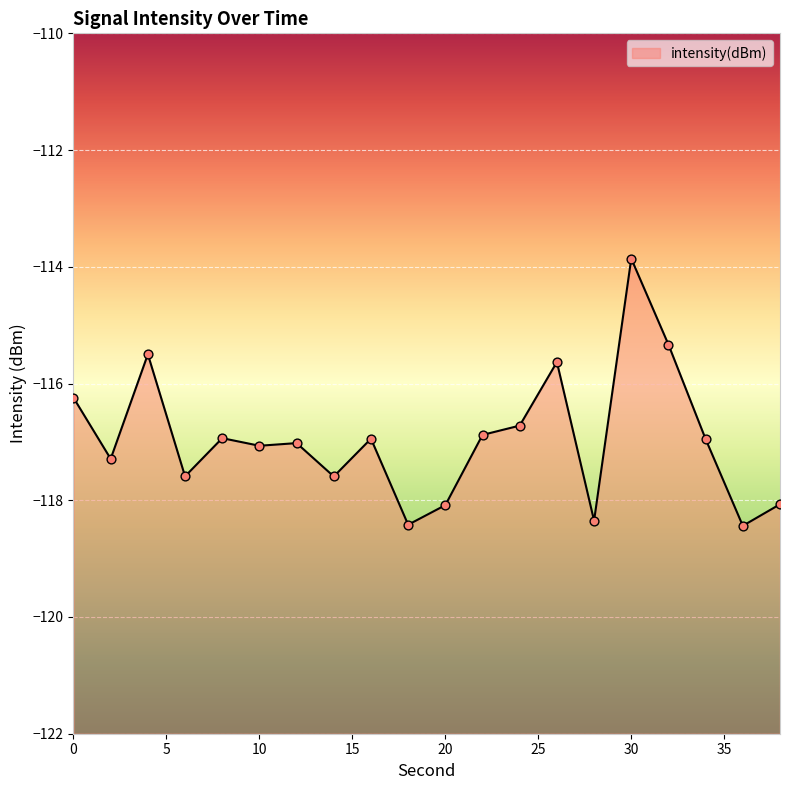

What is the change in value from 26 to 32?

+0.3